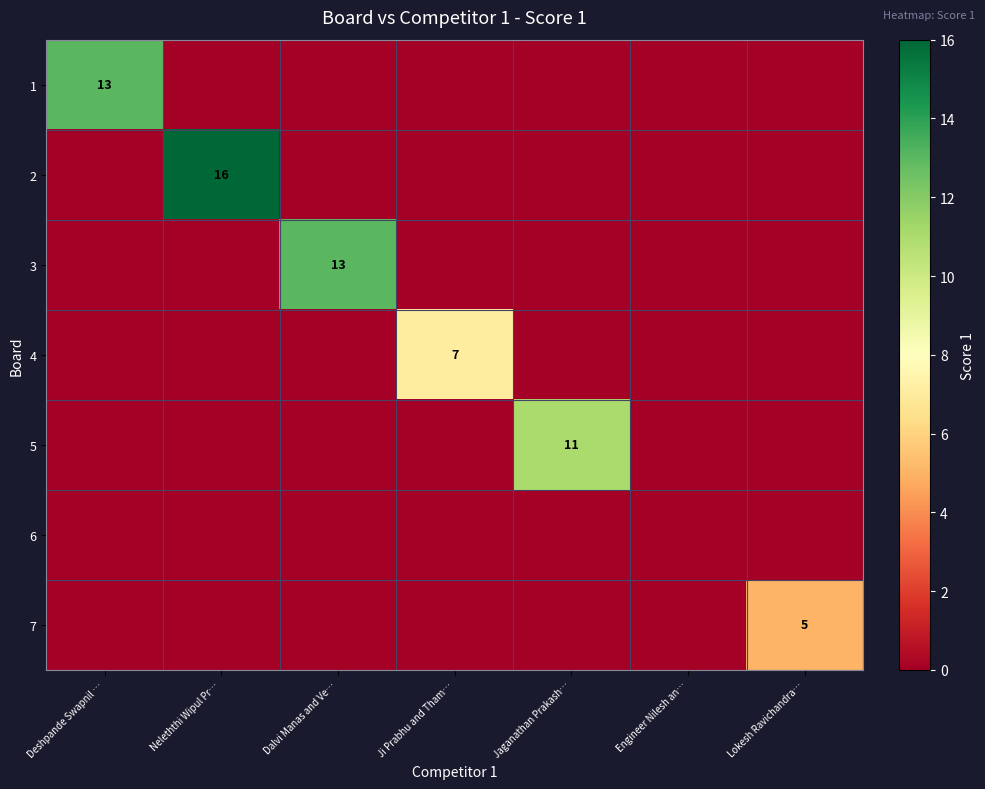

List the labels in order of 5 value, largest first.

Jaganathan Prakash…, Deshpande Swapnil …, Neleththi Wipul Pr…, Dalvi Manas and Ve…, Ji Prabhu and Tham…, Engineer Nilesh an…, Lokesh Ravichandra…